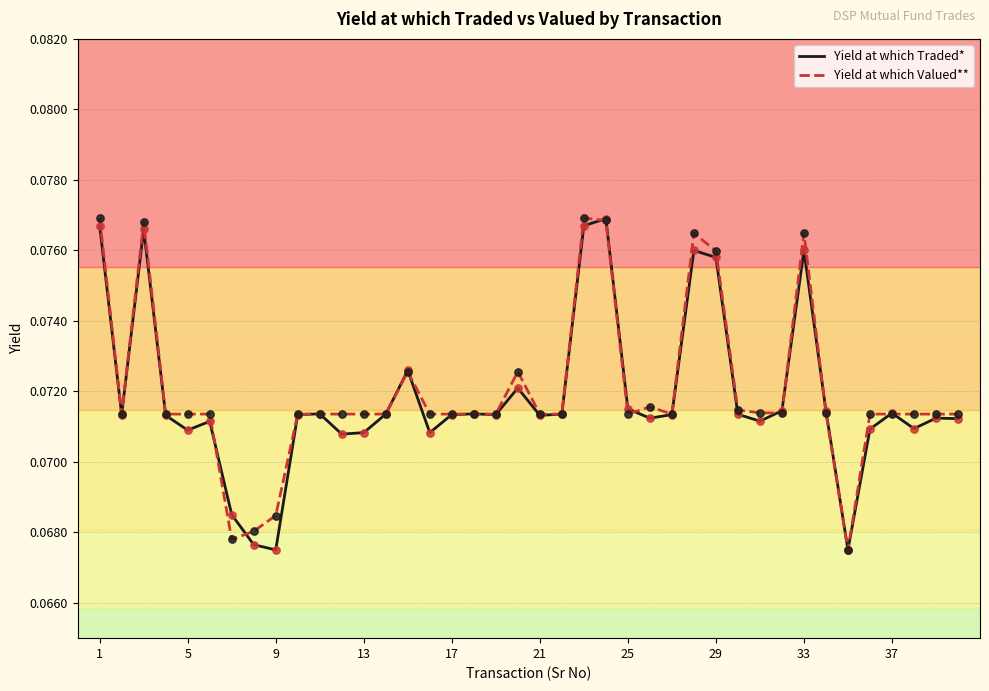

What are all the series names shown in the legend?

Yield at which Traded*, Yield at which Valued**